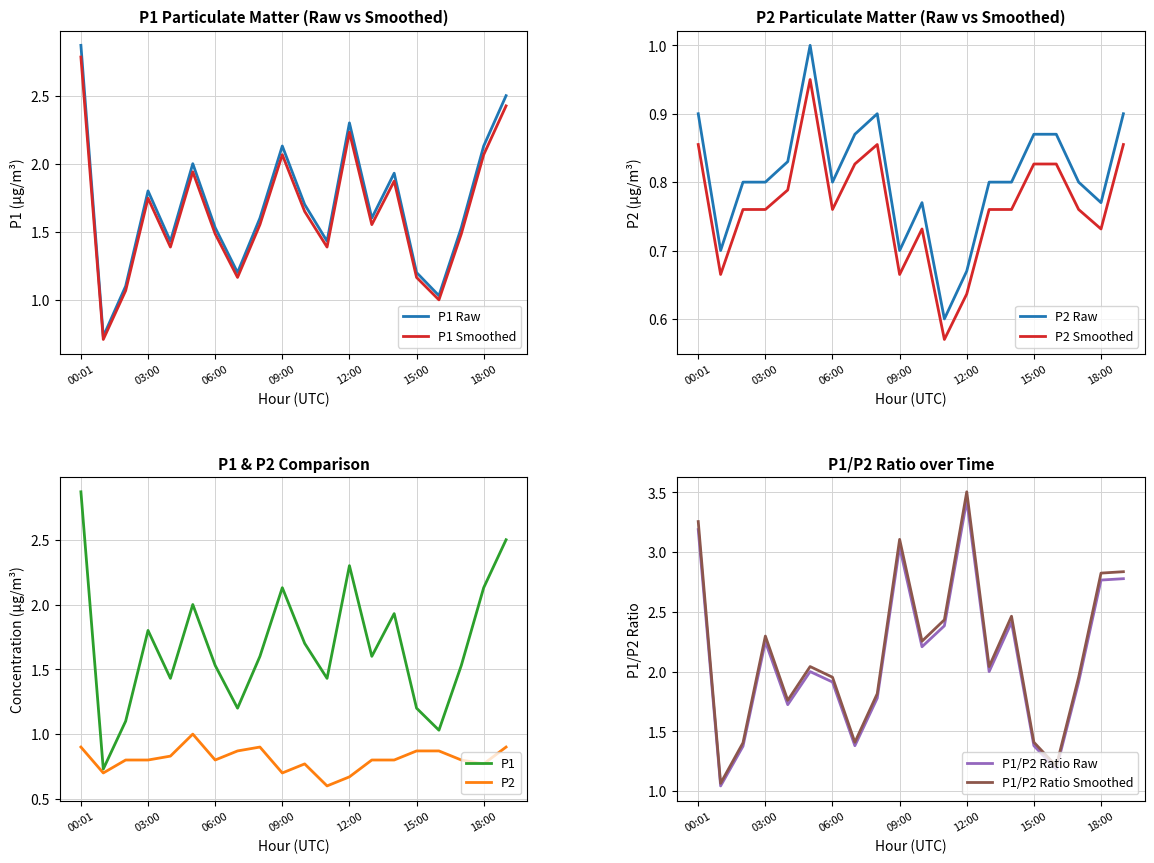

What is the average value of the P1 series?

1.7